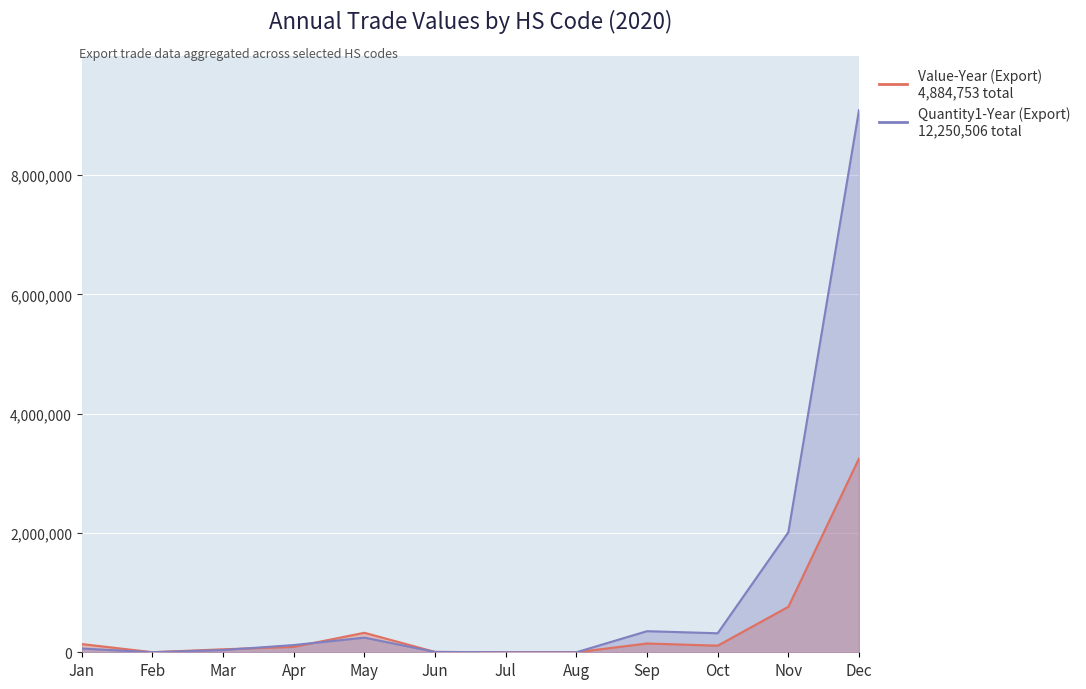

Between Jan and Mar, which series saw the biggest shift?

Value-Year (Export)